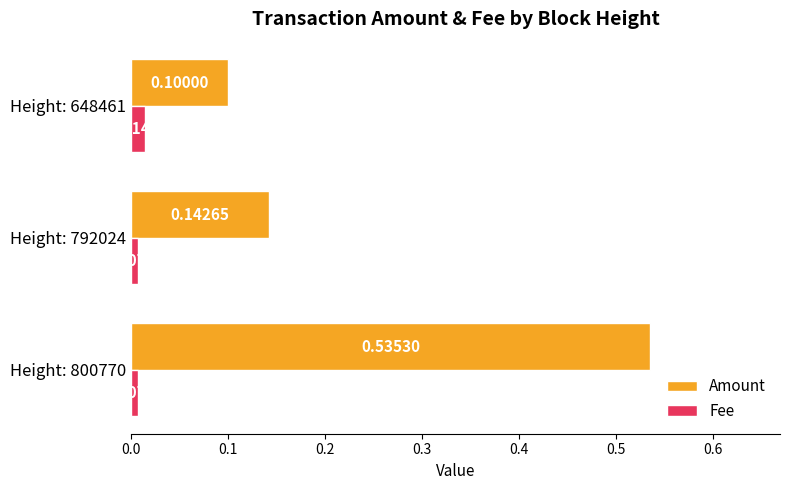

What is the sum of all Amount values?

0.8